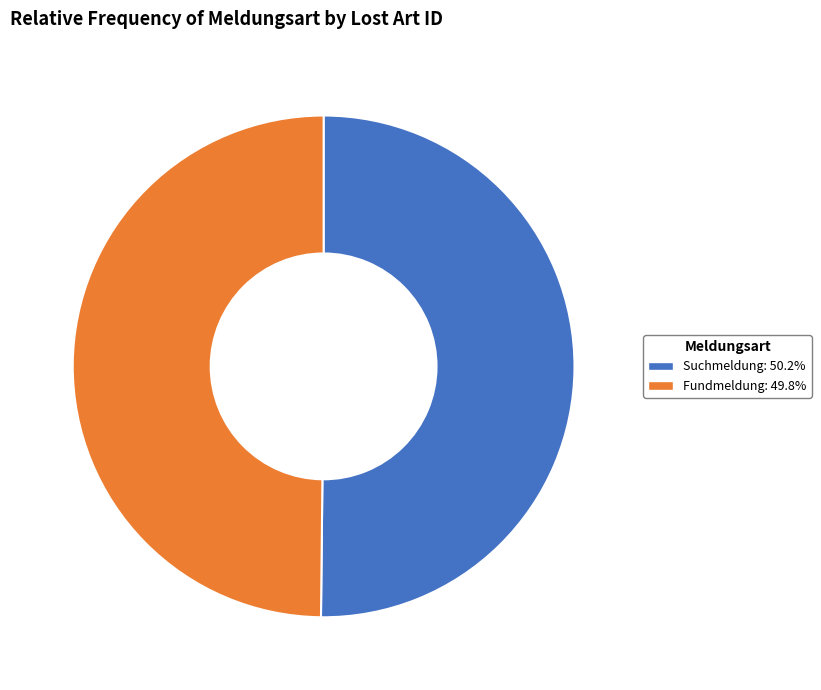

How many segments does this pie chart have?

2